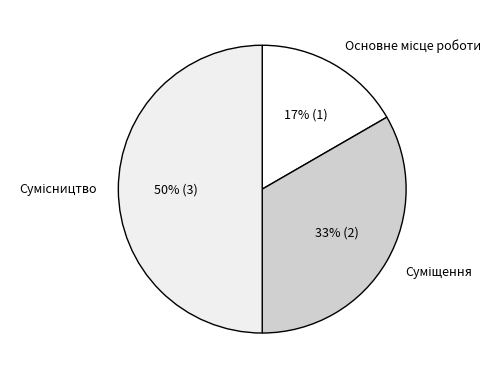

To the nearest percent, what is the average slice percentage?

33%